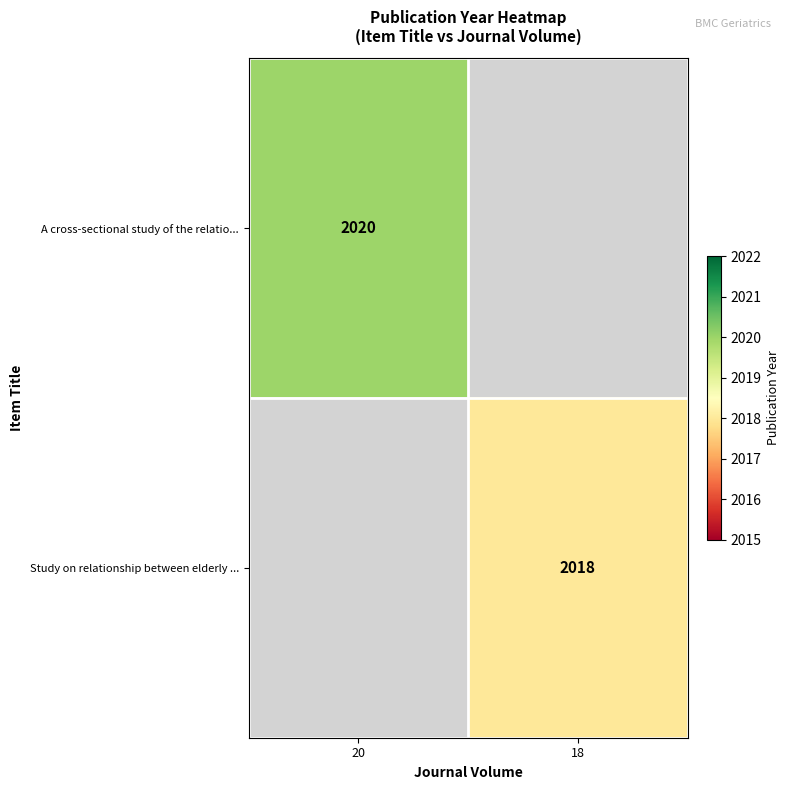

Between 18 and 20, which is larger?

20